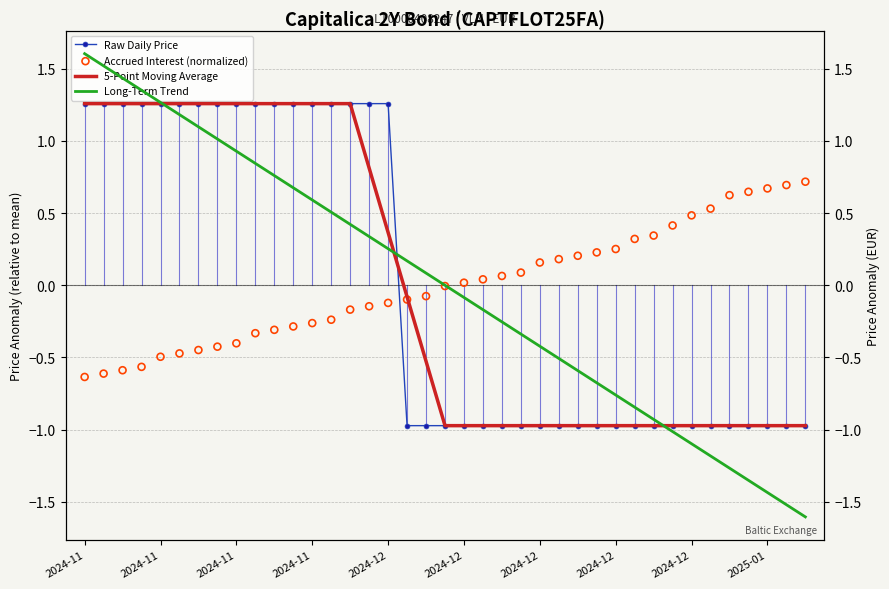

Which series has the largest total across all categories?

Accrued Interest (normalized)